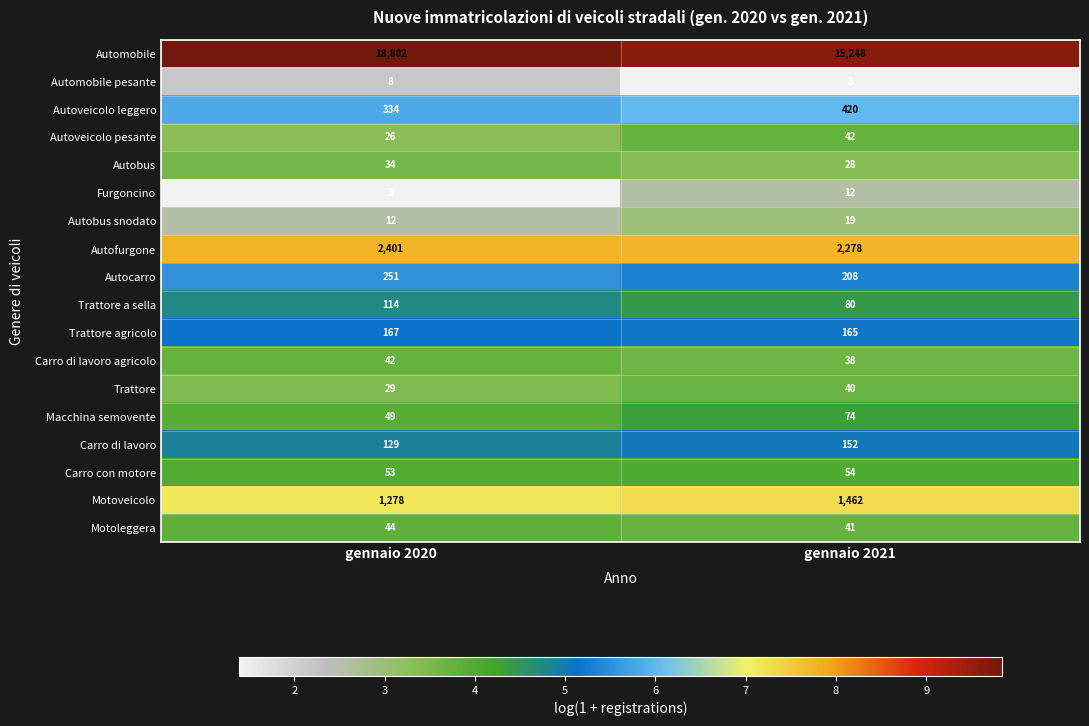

The value of Trattore at gennaio 2021 is 40. True or false?

True